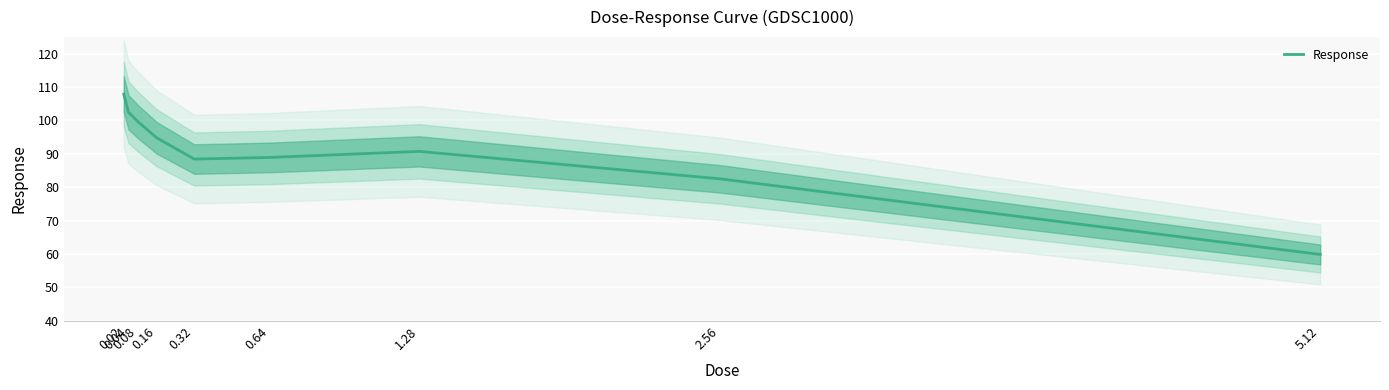

What is the sum of the values at 0.04 and 2.56?

185.0